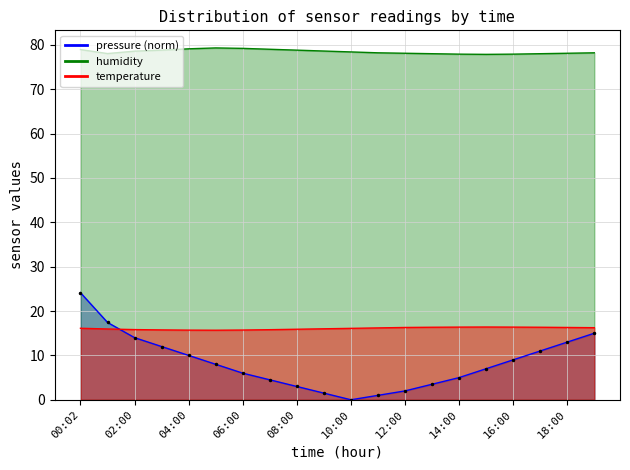

What is the difference between the maximum and minimum values in the humidity series?

1.5